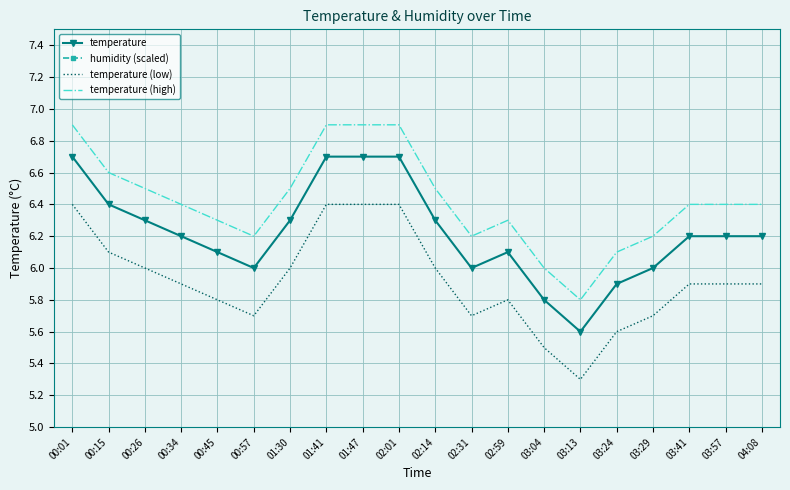

What position from the left is 01:30?

7